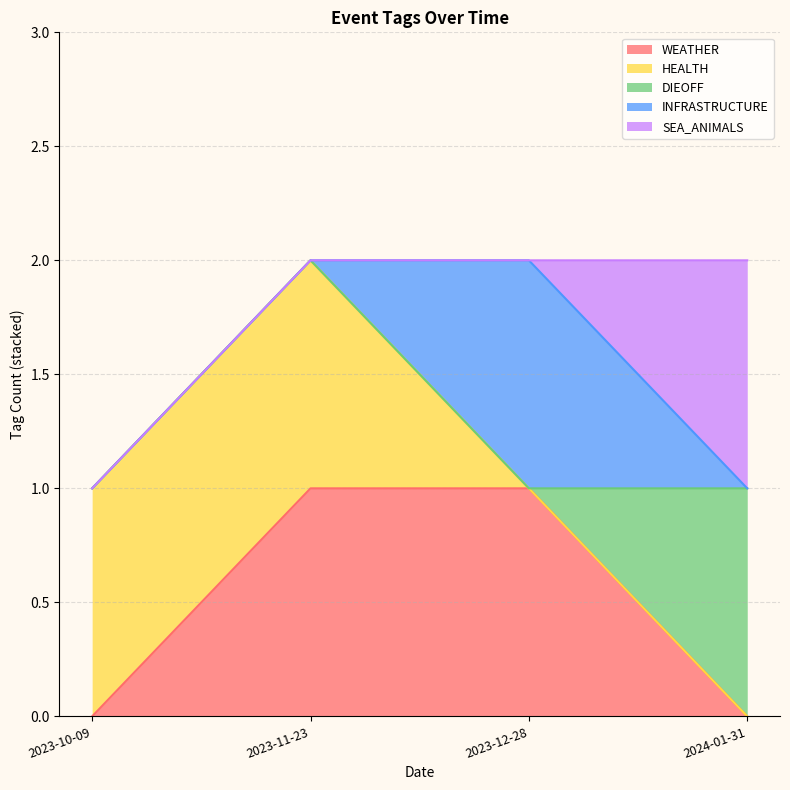

What is the total value across all series at 2023-10-09?

1